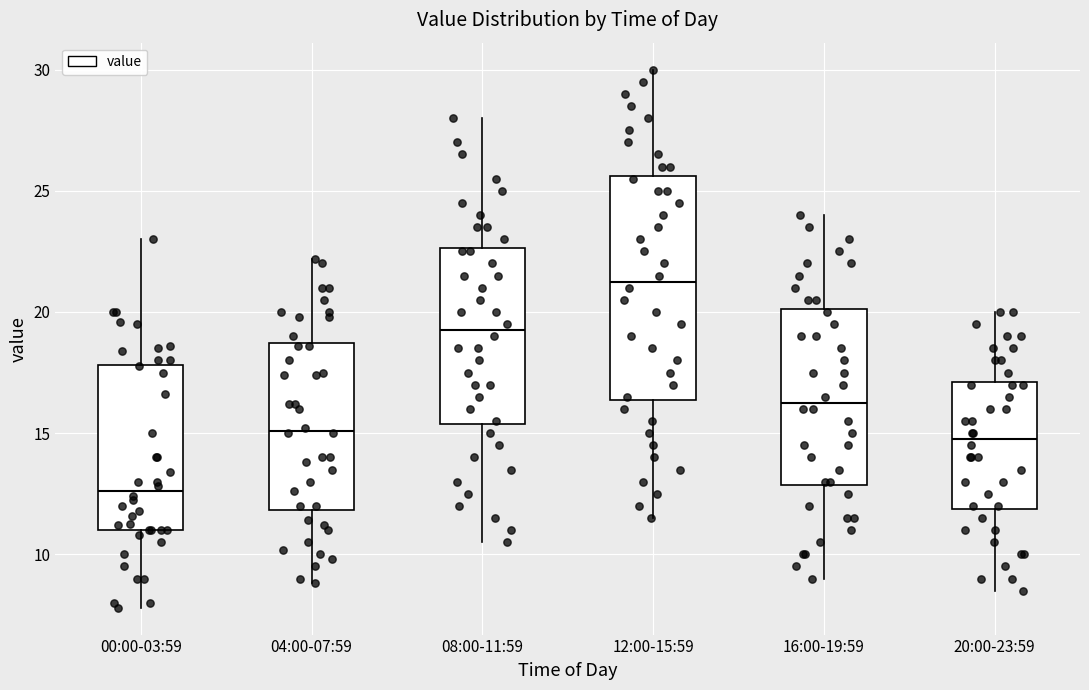

Which box is the tallest, from its lower edge to its upper edge?

12:00-15:59